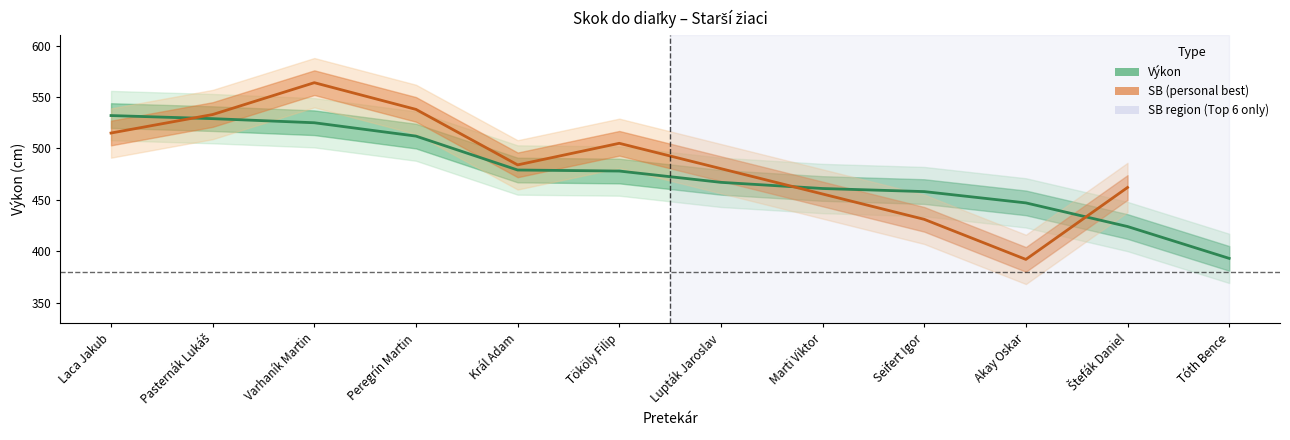

What is the difference between the maximum and minimum values?

139